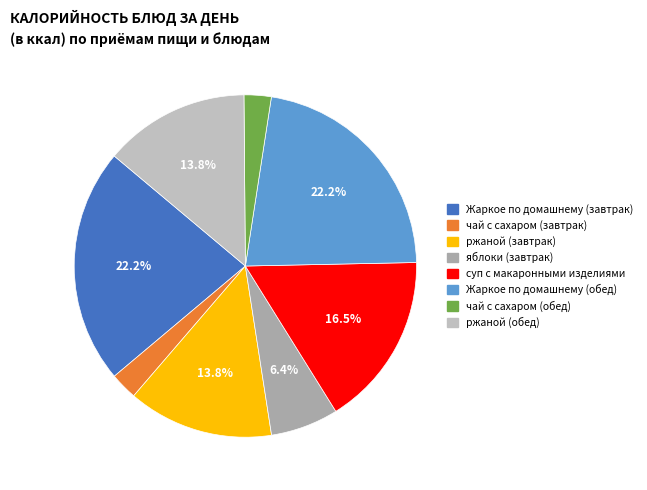

How many slices are in this pie chart?

8